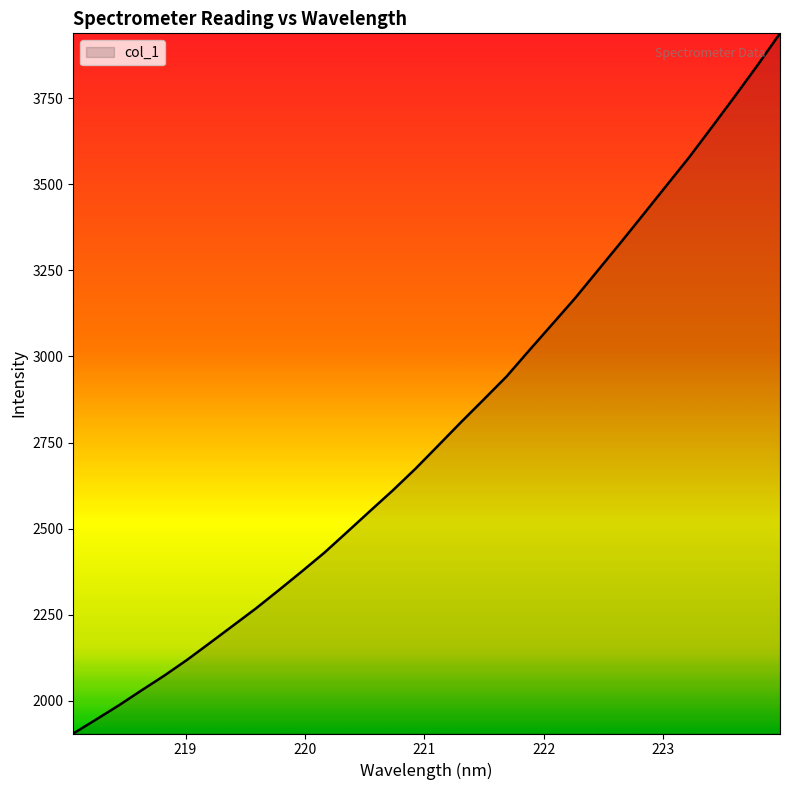

What is the difference between the maximum and minimum values?

2032.7